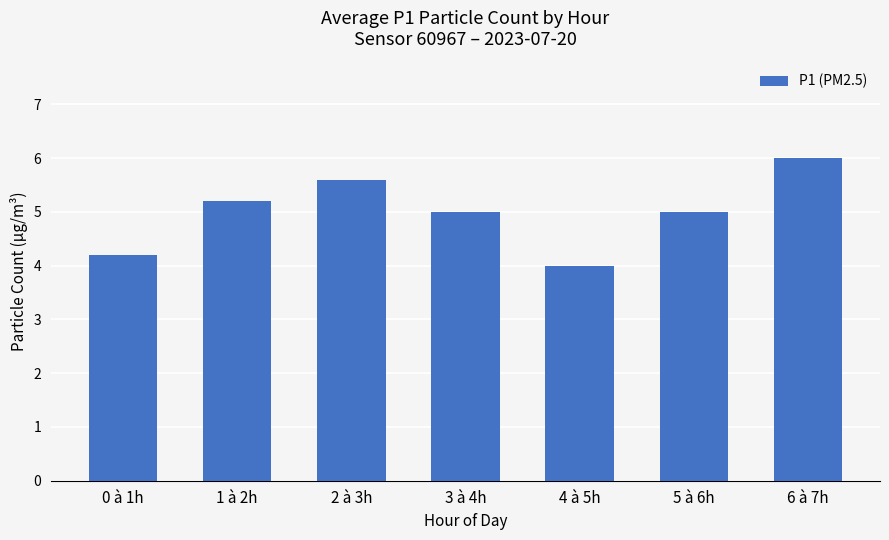

The value at 0 à 1h is 5.5. True or false?

False